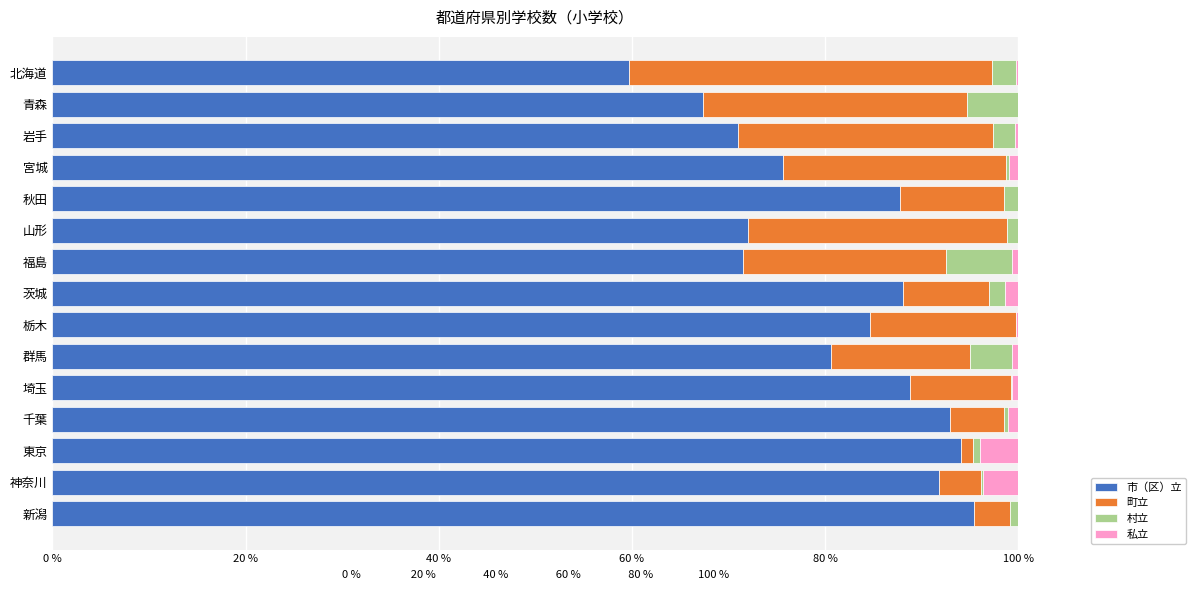

What is the highest value of the 市（区）立 series?

95.5